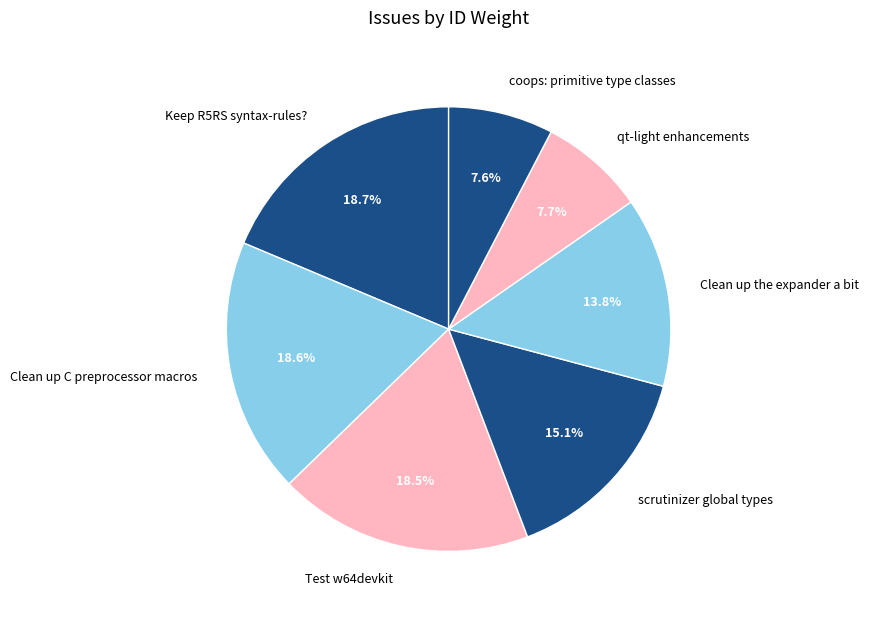

Is there a majority slice in this chart?

No